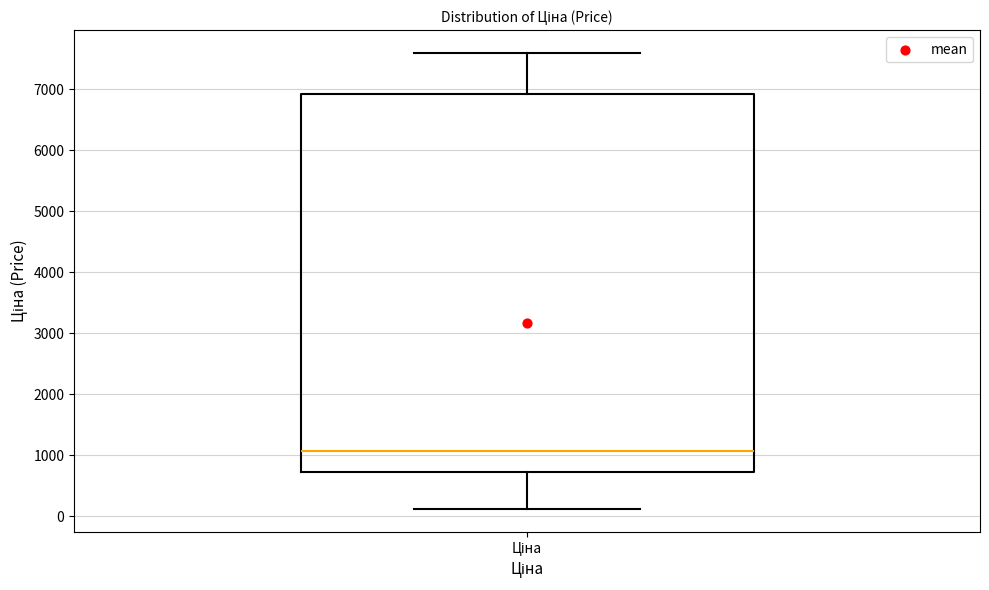

Transcribe this box plot: give where the median line is, the range the box spans, and where the two whiskers end, as read against the y-axis. The values are not printed on the chart, so give them approximately, as read against the axis.

median 1100, box 700 to 6900, whiskers 100 to 7600